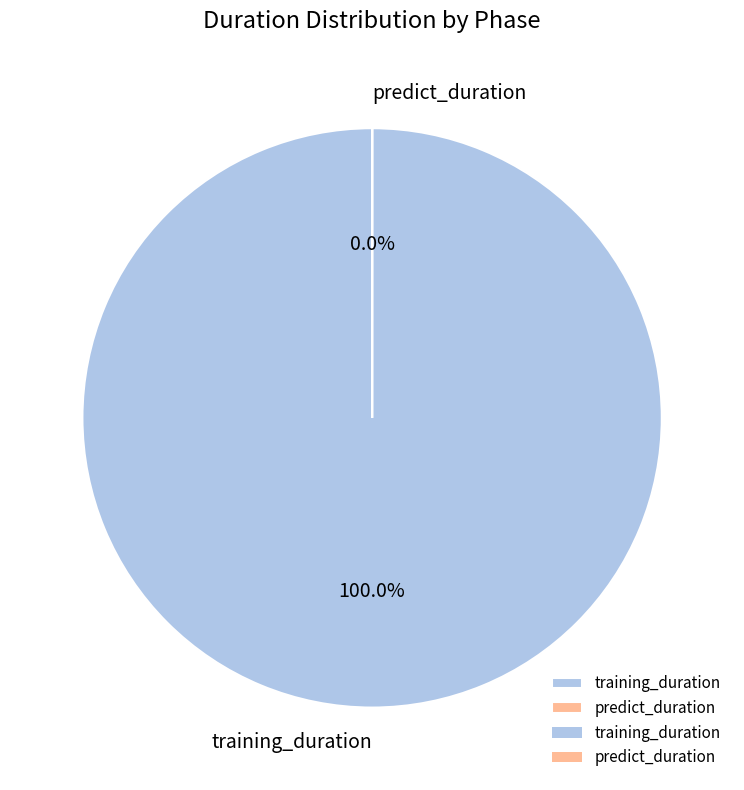

Rank the categories by value from lowest to highest.

predict_duration, training_duration